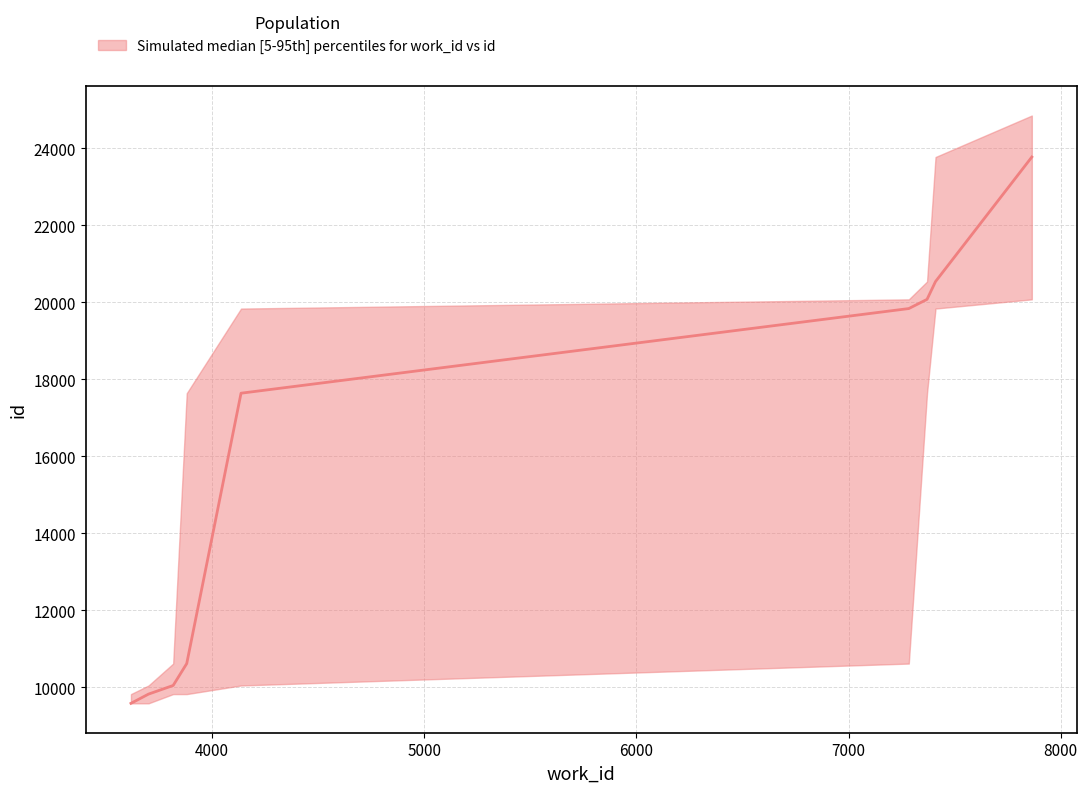

Reading right to left, transcribe all the data shown in this chart.

upper: 8=24856	7=23778	6=20543	5=20080	4=19841	3=17642	2=10618	1=10049	0=9825
median: 8=23778	7=20543	6=20080	5=19841	4=17642	3=10618	2=10049	1=9825	0=9585
lower: 8=20080	7=19841	6=17642	5=10618	4=10049	3=9825	2=9825	1=9585	0=9585